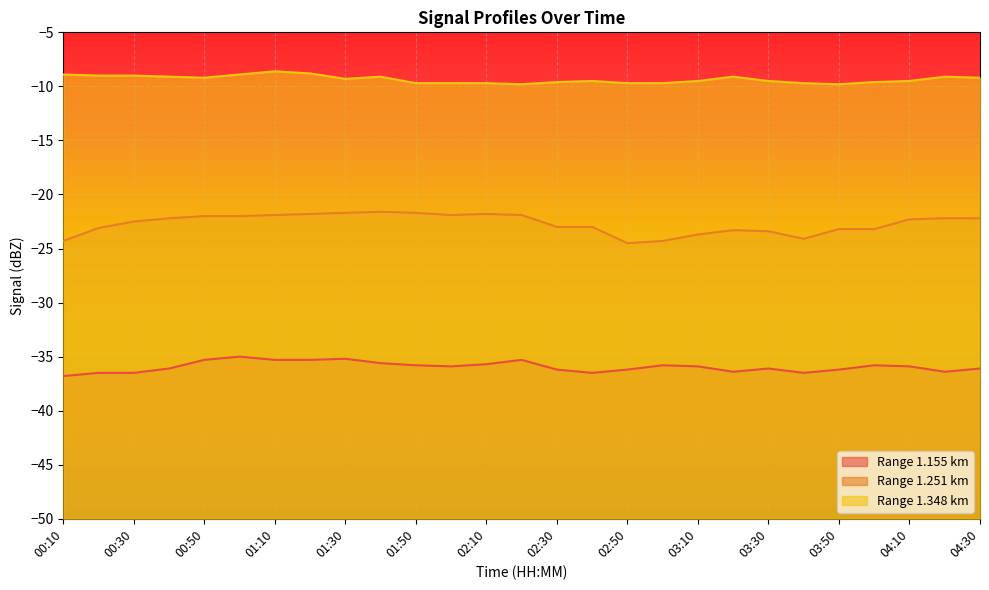

Reading left to right, extract all data points from this chart.

1.155: -36.8	-36.5	-36.5	-36.1	-35.3	-35.0	-35.3	-35.3	-35.2	-35.6	-35.8	-35.9	-35.7	-35.3	-36.2	-36.5	-36.2	-35.8	-35.9	-36.4	-36.1	-36.5	-36.2	-35.8	-35.9	-36.4	-36.1
1.251: -24.3	-23.1	-22.5	-22.2	-22.0	-22.0	-21.9	-21.8	-21.7	-21.6	-21.7	-21.9	-21.8	-21.9	-23.0	-23.0	-24.5	-24.3	-23.7	-23.3	-23.4	-24.1	-23.2	-23.2	-22.3	-22.2	-22.2
1.348: -8.9	-9.0	-9.0	-9.1	-9.2	-8.9	-8.6	-8.8	-9.3	-9.1	-9.7	-9.7	-9.7	-9.8	-9.6	-9.5	-9.7	-9.7	-9.5	-9.1	-9.5	-9.7	-9.8	-9.6	-9.5	-9.1	-9.2